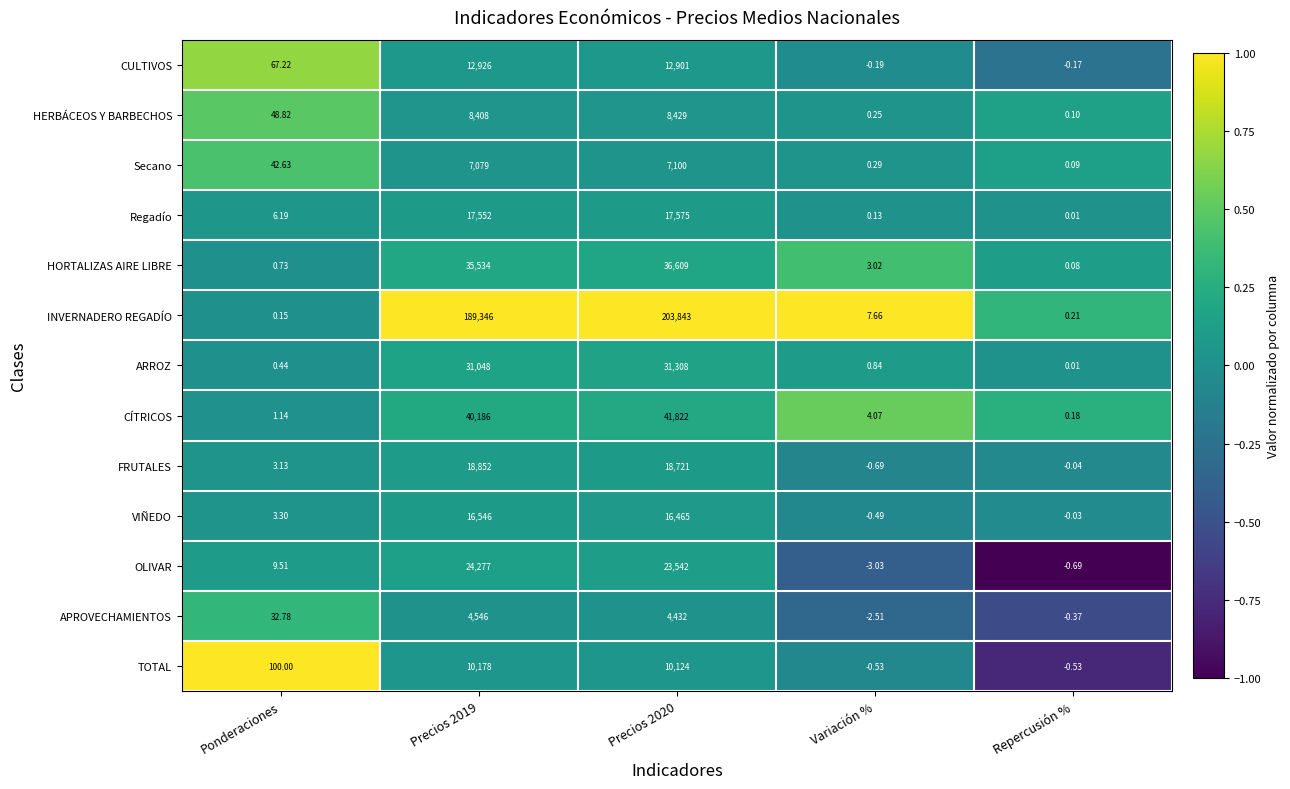

Which label corresponds to the smallest value in the chart?

Variación %